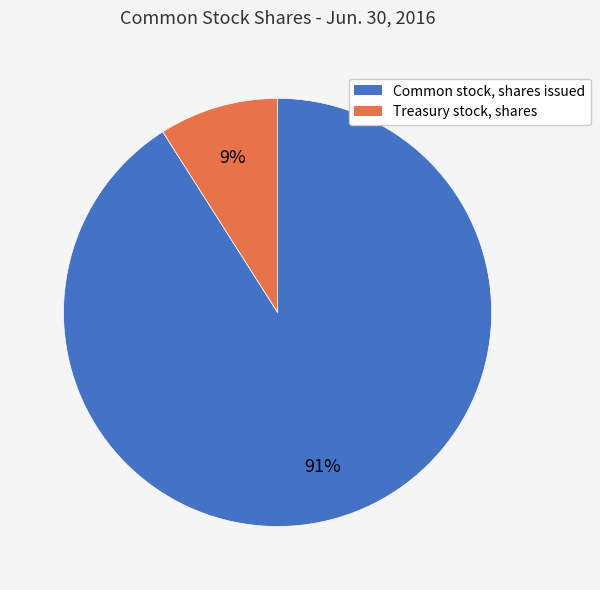

How many segments does this pie chart have?

2